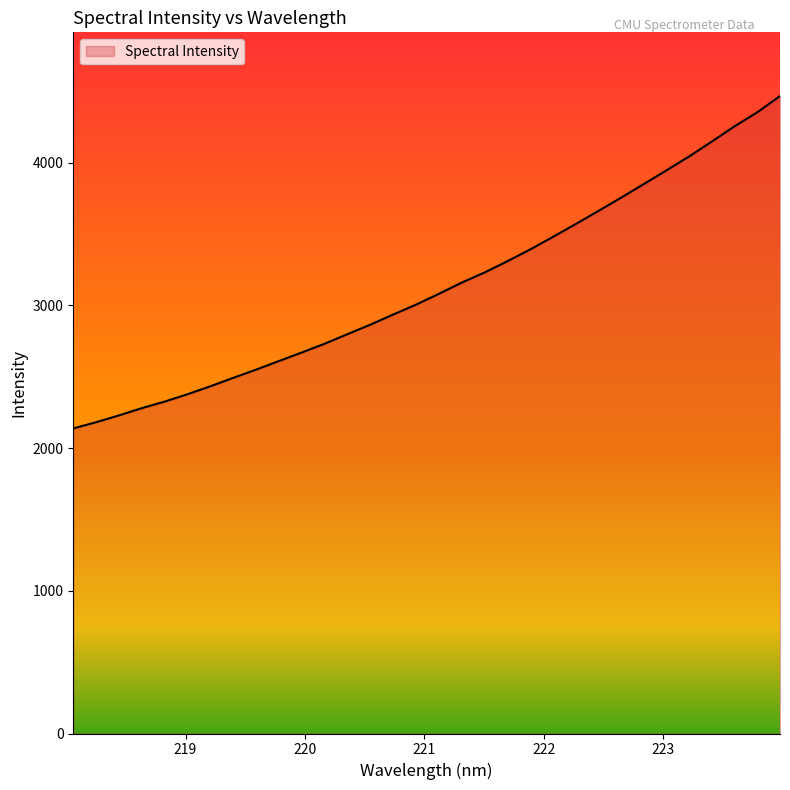

What is the difference between the maximum and minimum values?

2329.6